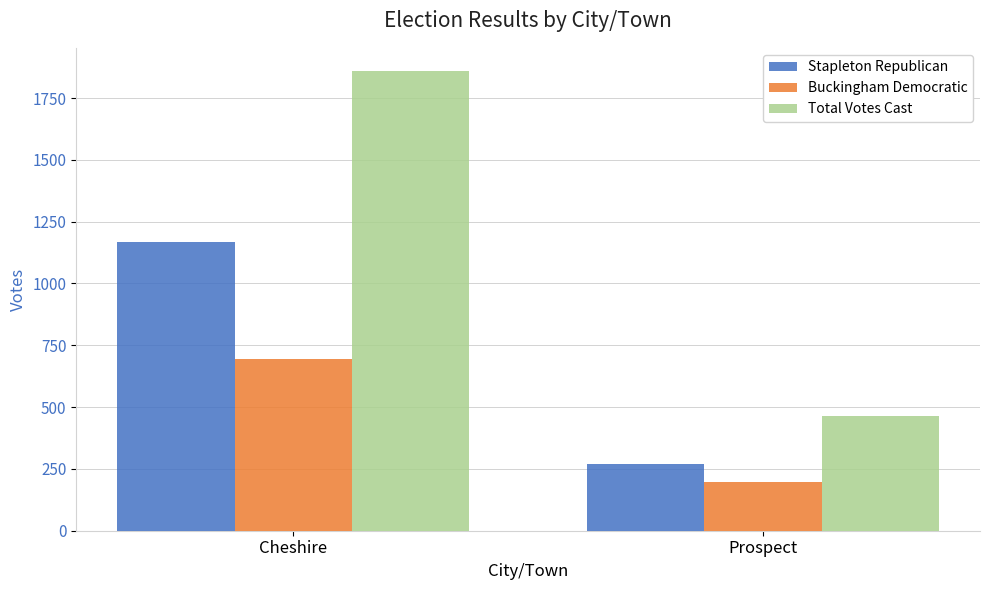

Reading left to right, list all the values displayed in this chart.

Stapleton Republican: Cheshire=1167	Prospect=268
Buckingham Democratic: Cheshire=693	Prospect=197
Total Votes Cast: Cheshire=1860	Prospect=465